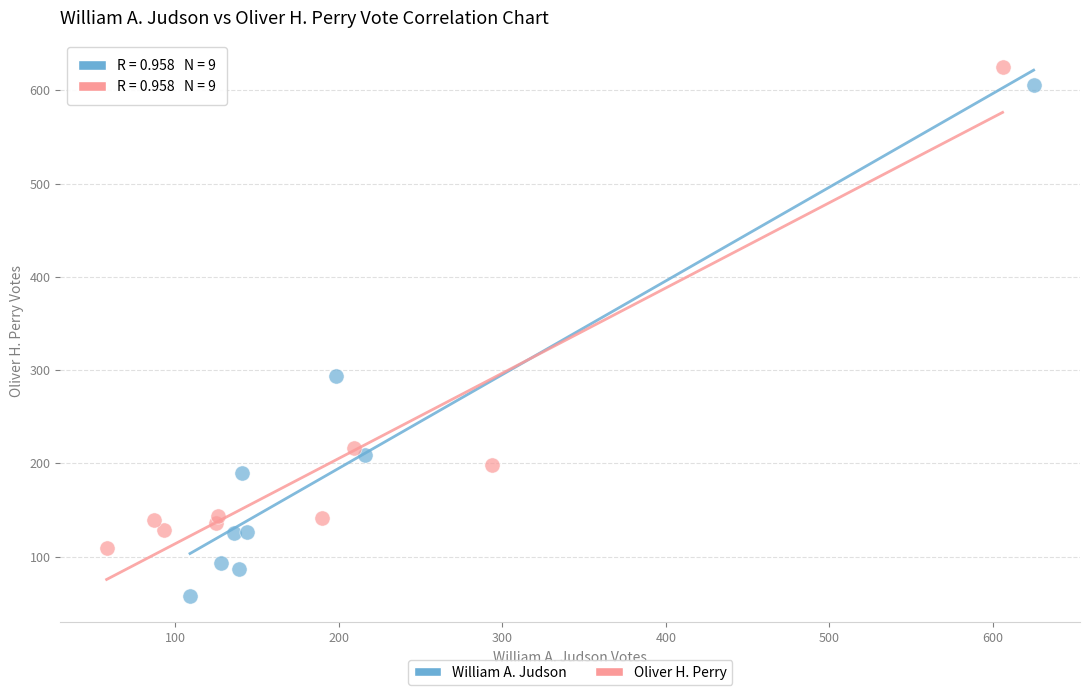

Which series has the largest Y range (max minus min)?

William A. Judson